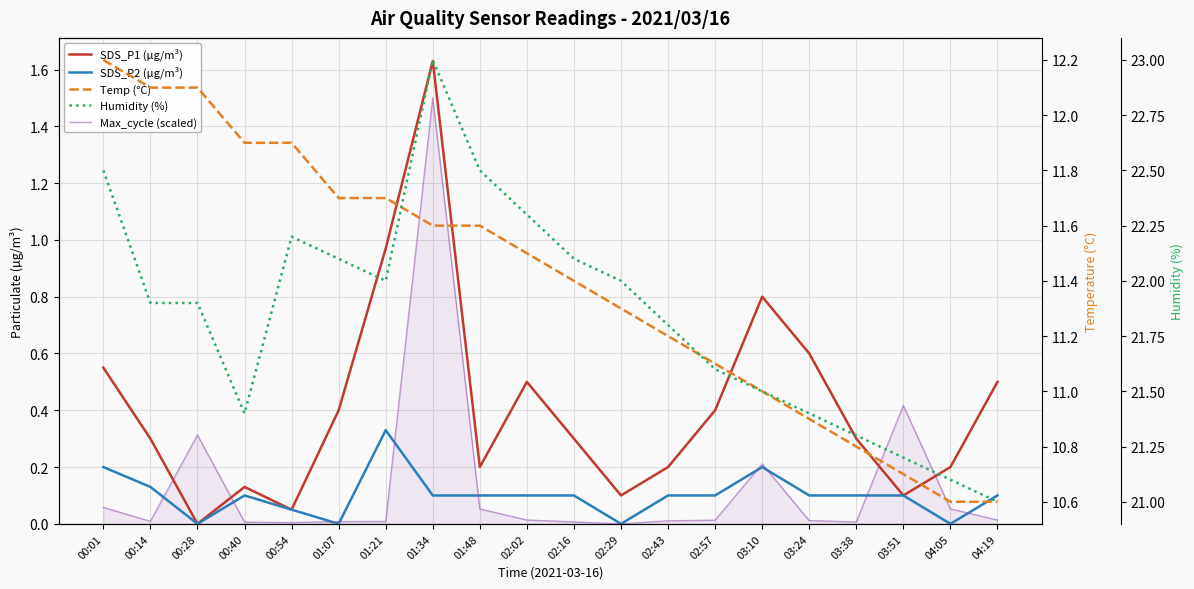

What is the difference between the maximum and minimum values in the Max_cycle (scaled) series?

1.5